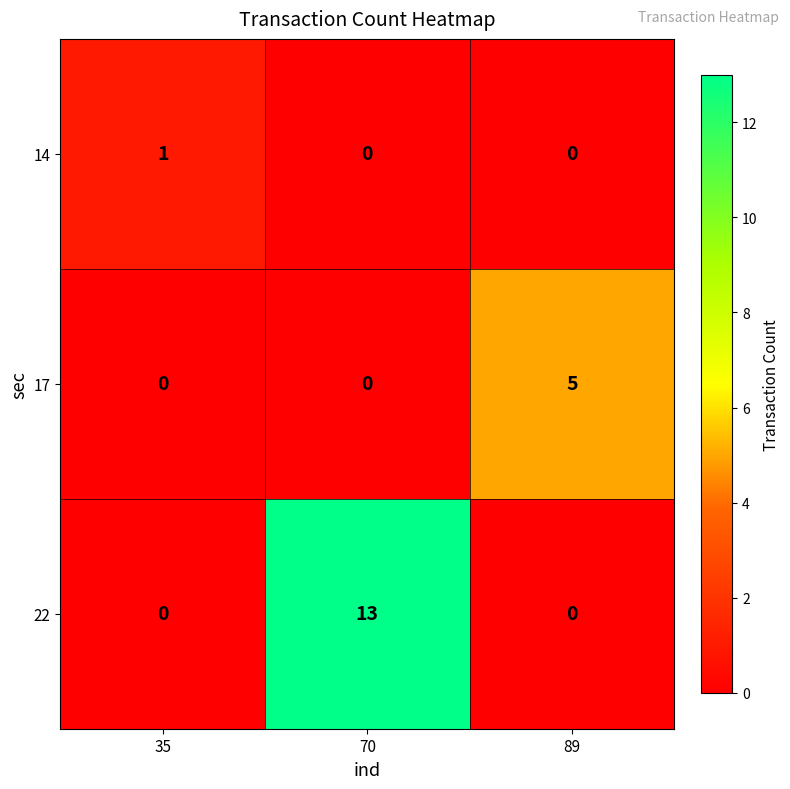

List the series in order of their peak value, highest first.

22, 17, 14